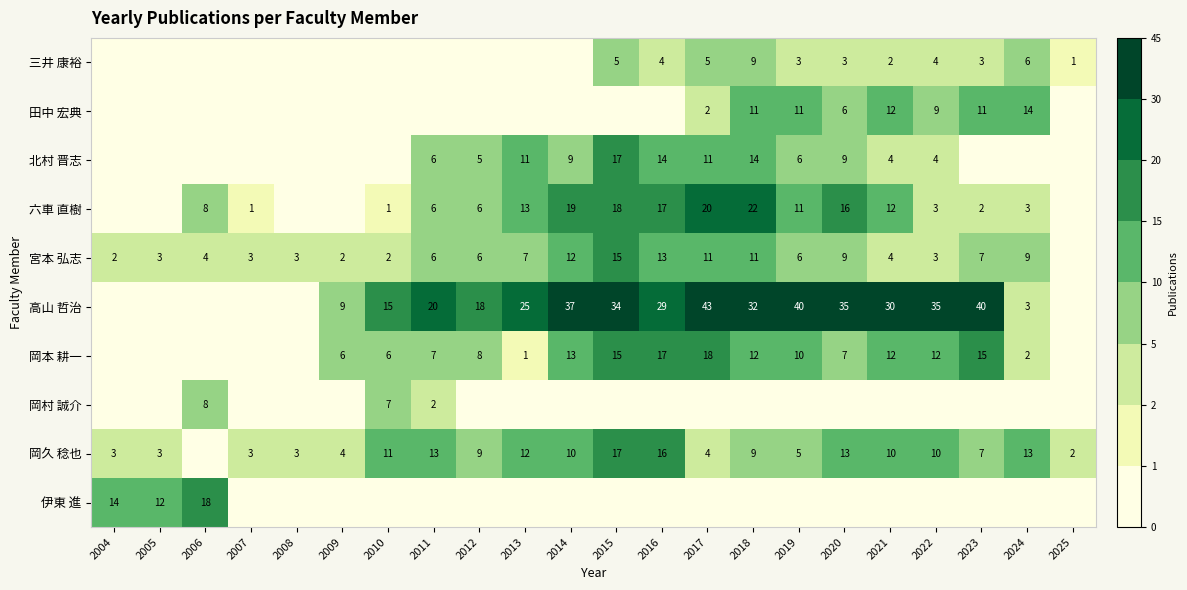

The 宮本 弘志 series shows 11 at 2018. True or false?

True